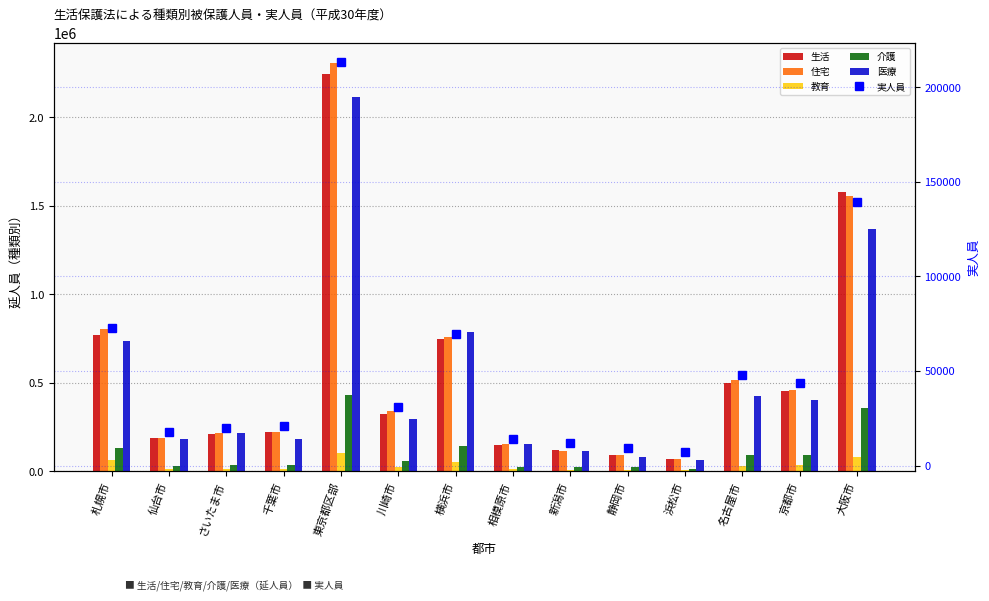

What are all the series names shown in the legend?

生活, 住宅, 教育, 介護, 医療, 実人員